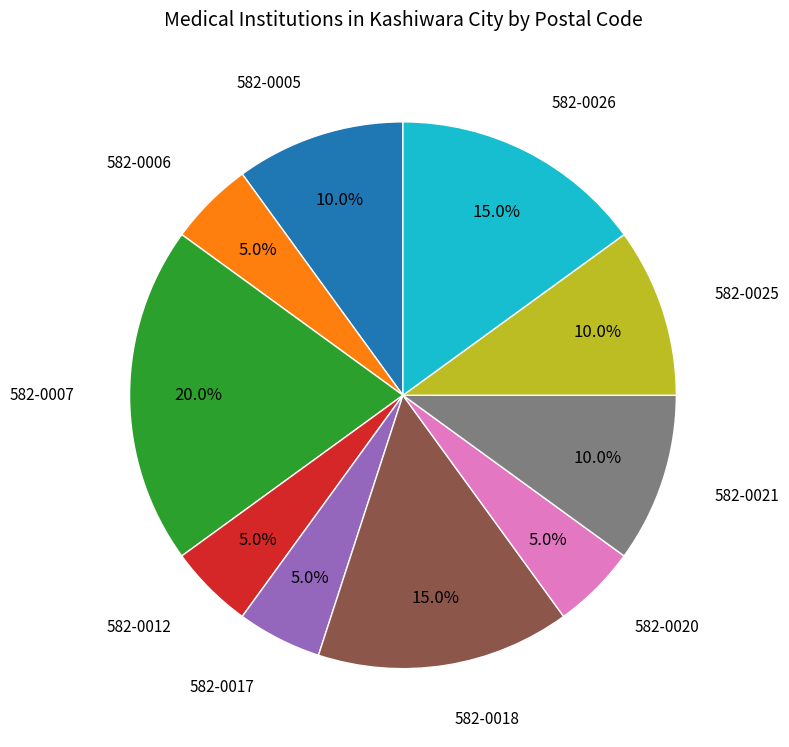

To the nearest percent, what is the difference between the largest and smallest slice percentages?

15%